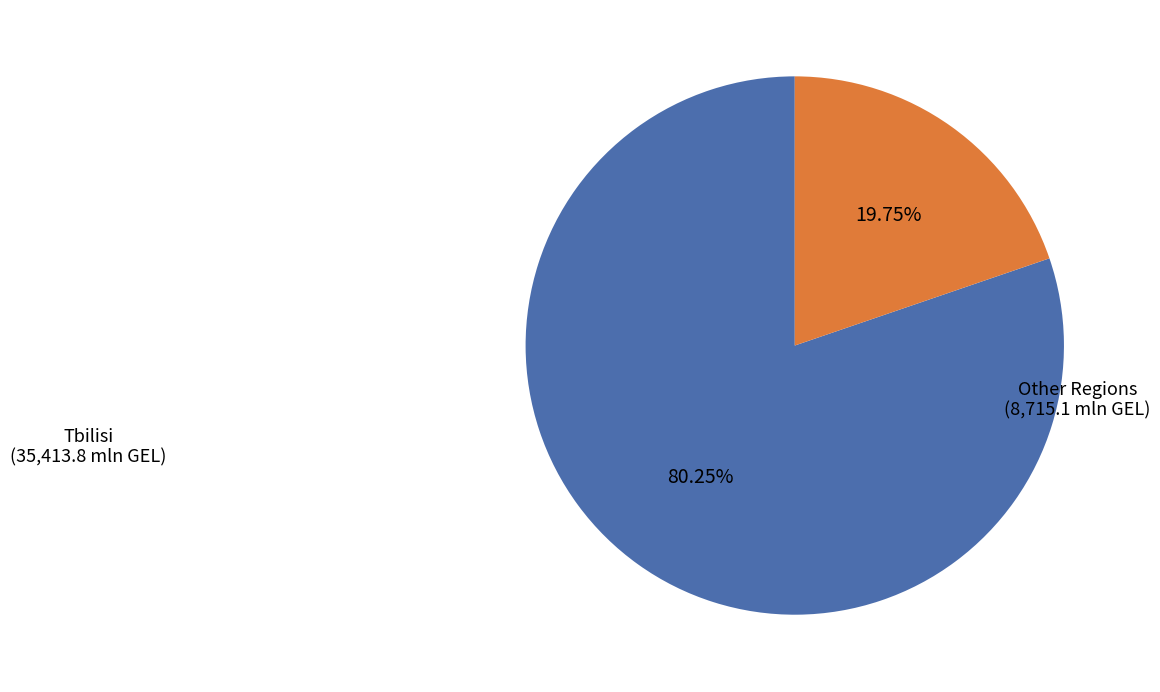

Is there any slice that represents more than half of the pie?

Yes